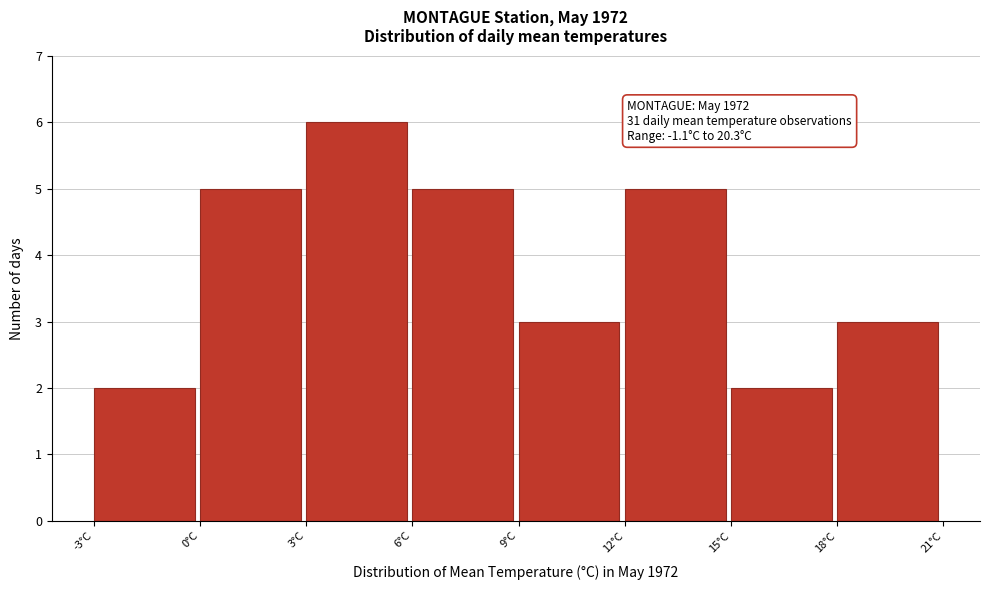

Which range on the x-axis has the tallest bar?

3 to 6